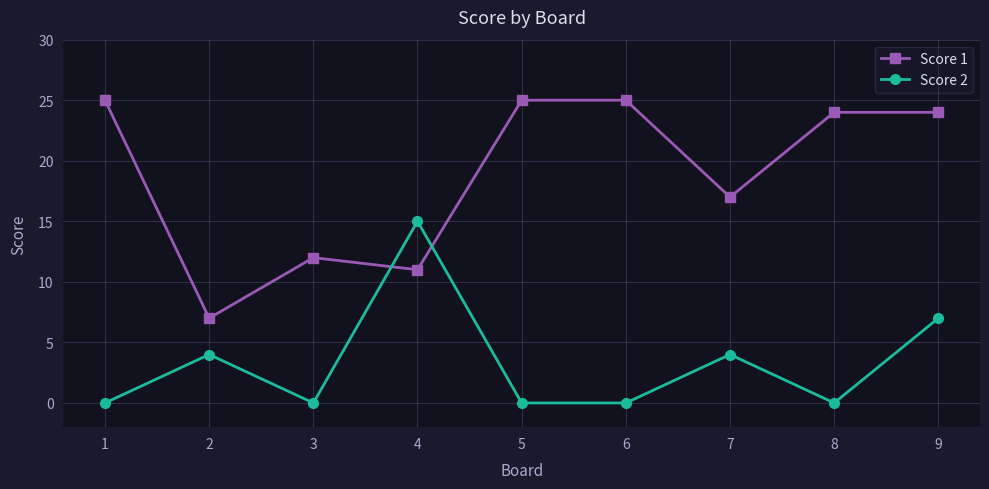

In Score 1, how many points are lower than both neighbors (excluding endpoints)?

3